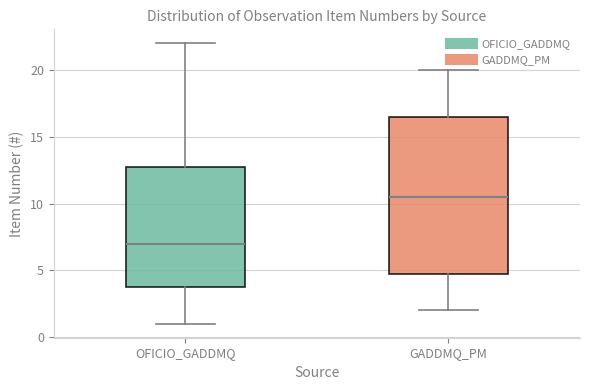

Where does the median line of the box for OFICIO_GADDMQ sit on the y-axis? The values are not printed on the chart, so give them approximately, as read against the axis.

7.0